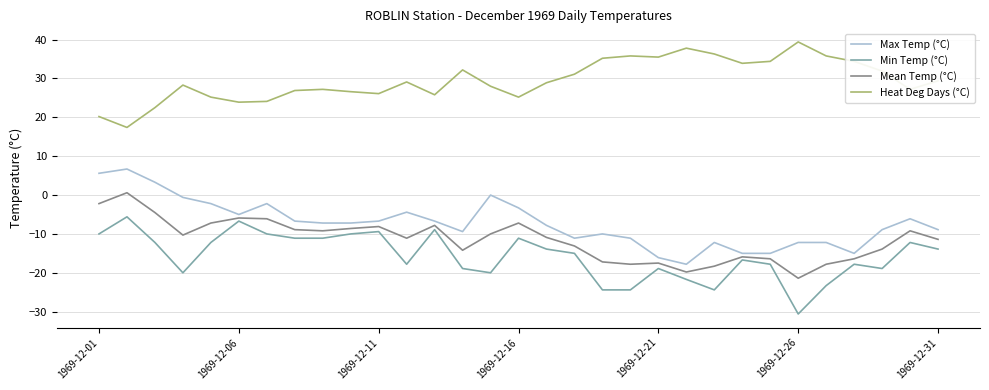

At how many categories does at least one series exceed 0?

31